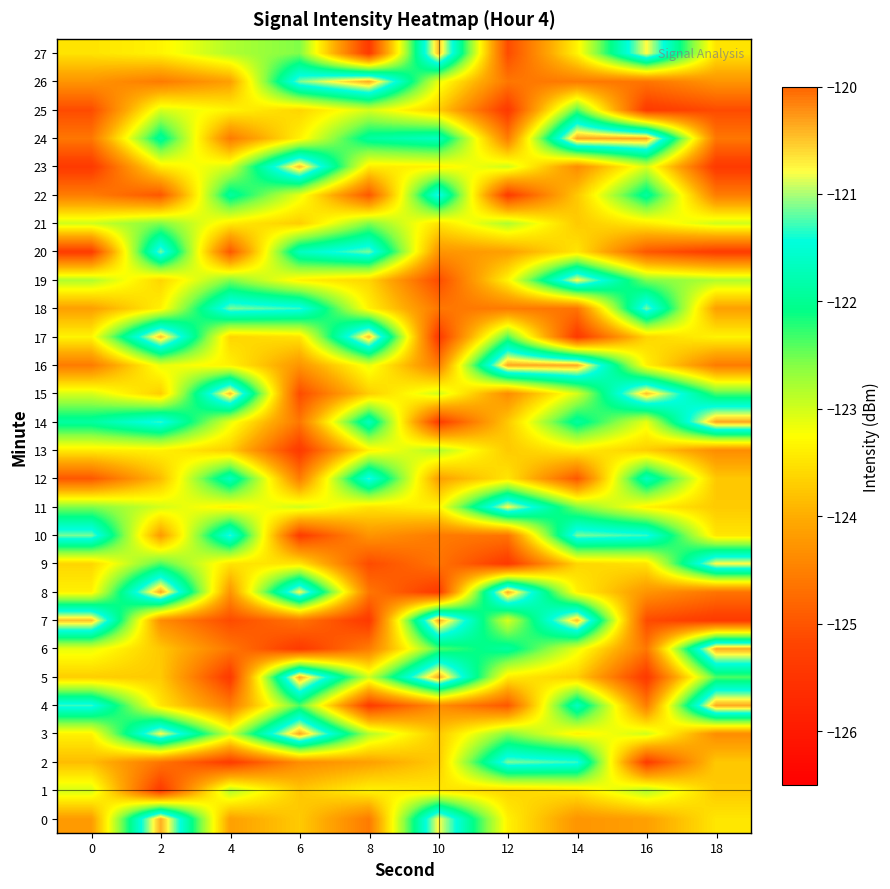

Count the number of categories in the chart.

10